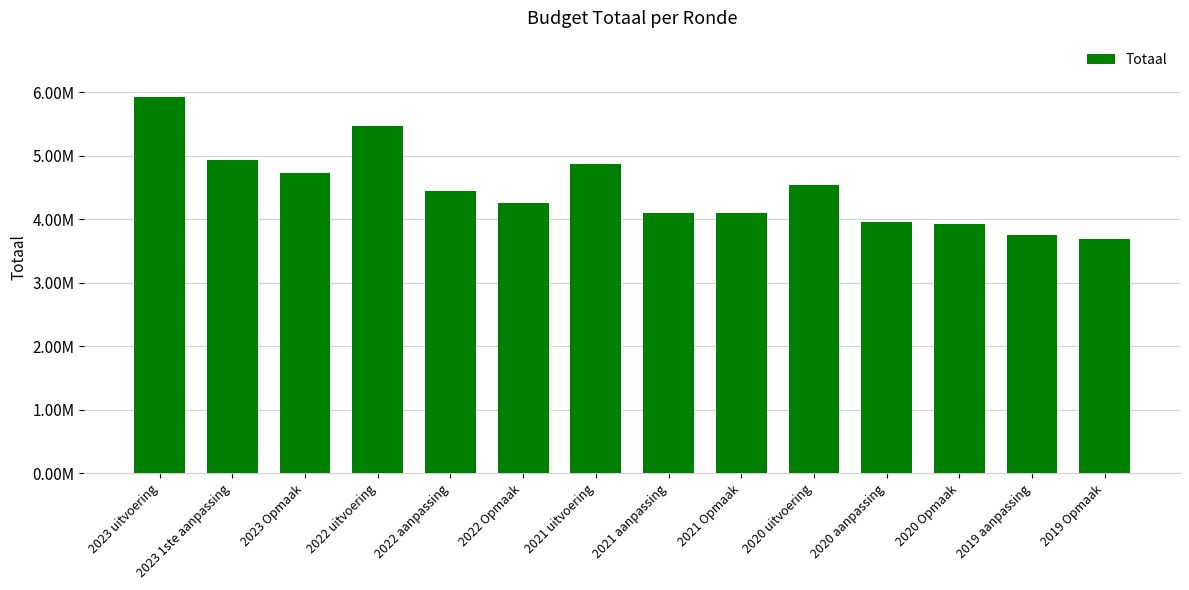

Does the chart contain any negative values?

No